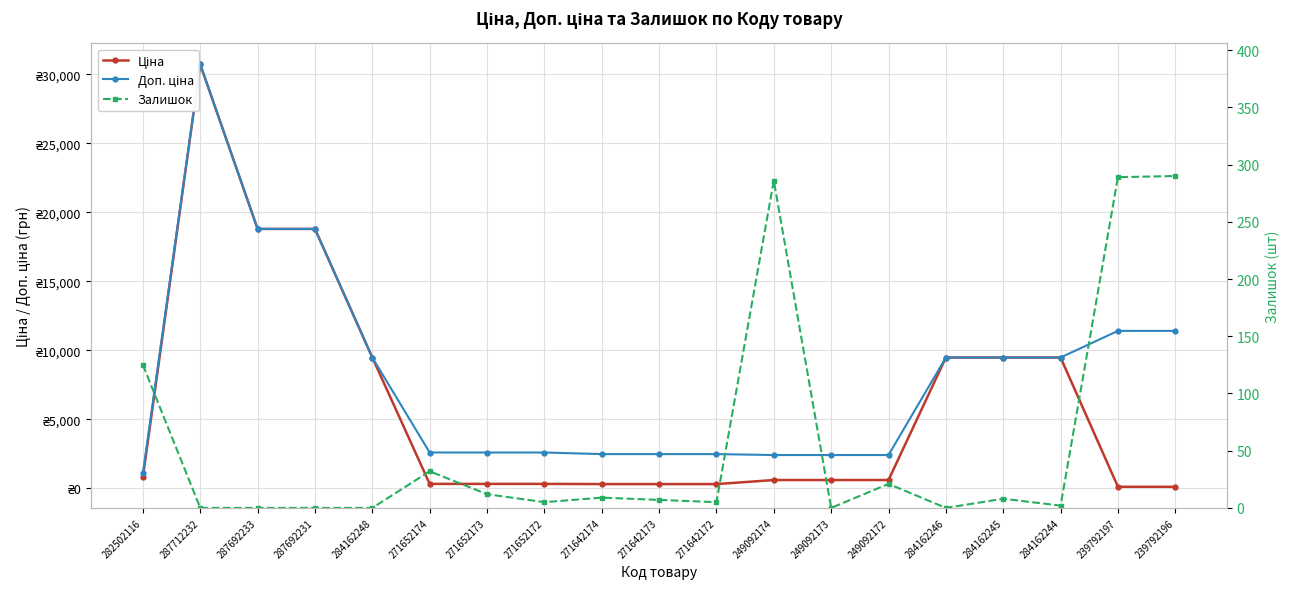

True or false: Доп. ціна has a value of 9480.1 at 284162248.

True